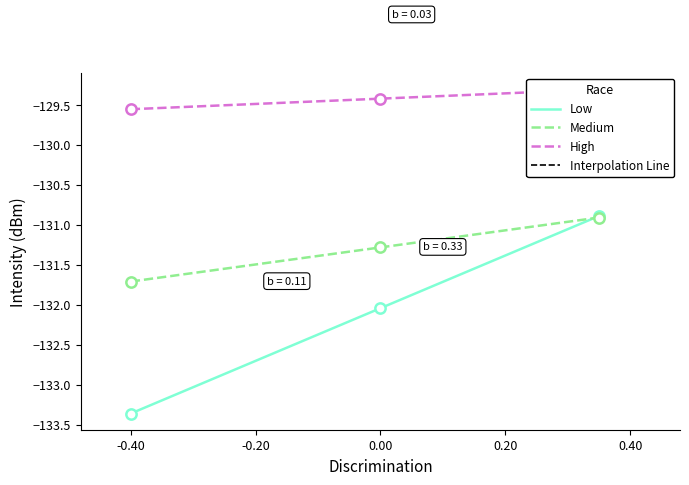

Which series has the widest spread of Y values?

Low